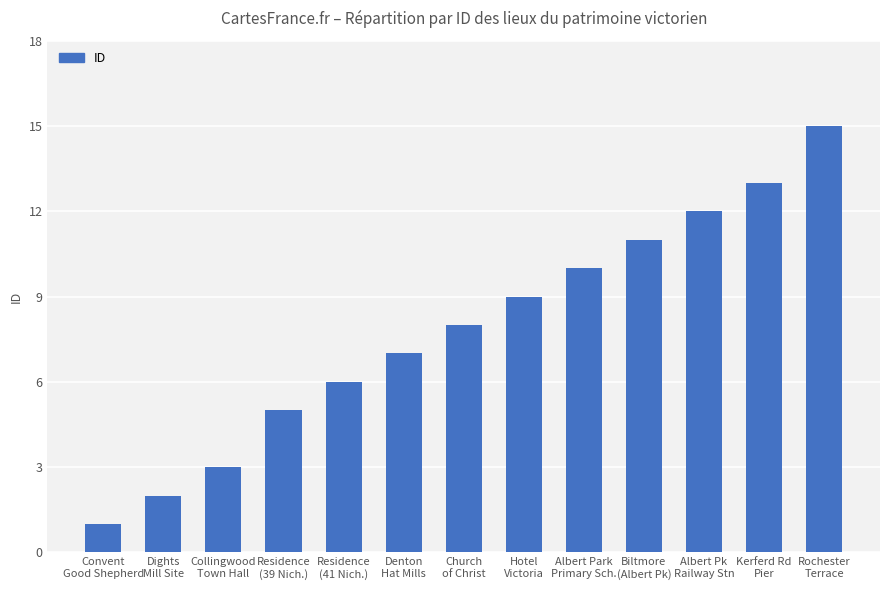

What is the smallest value displayed?

1